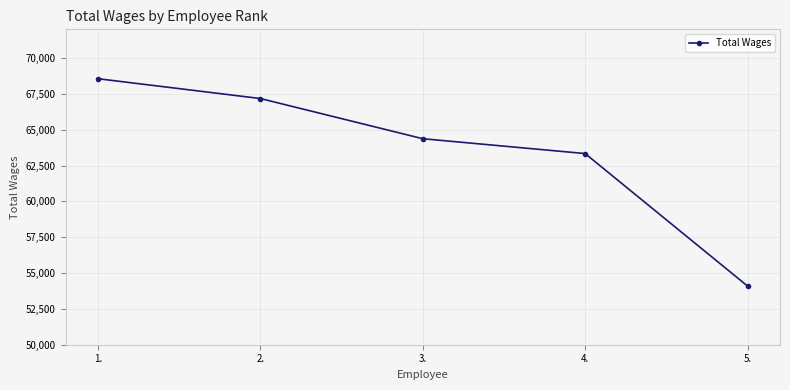

Reading left to right, what are all the values shown in this chart?

68555	67173	64370	63334	54094